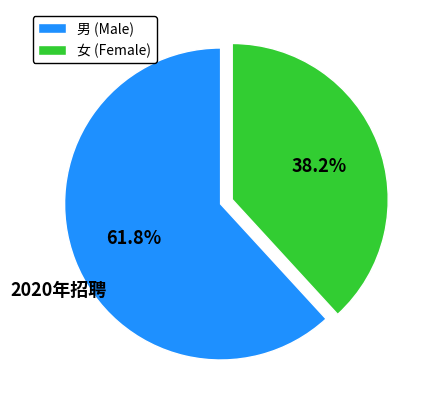

How many segments does this pie chart have?

2